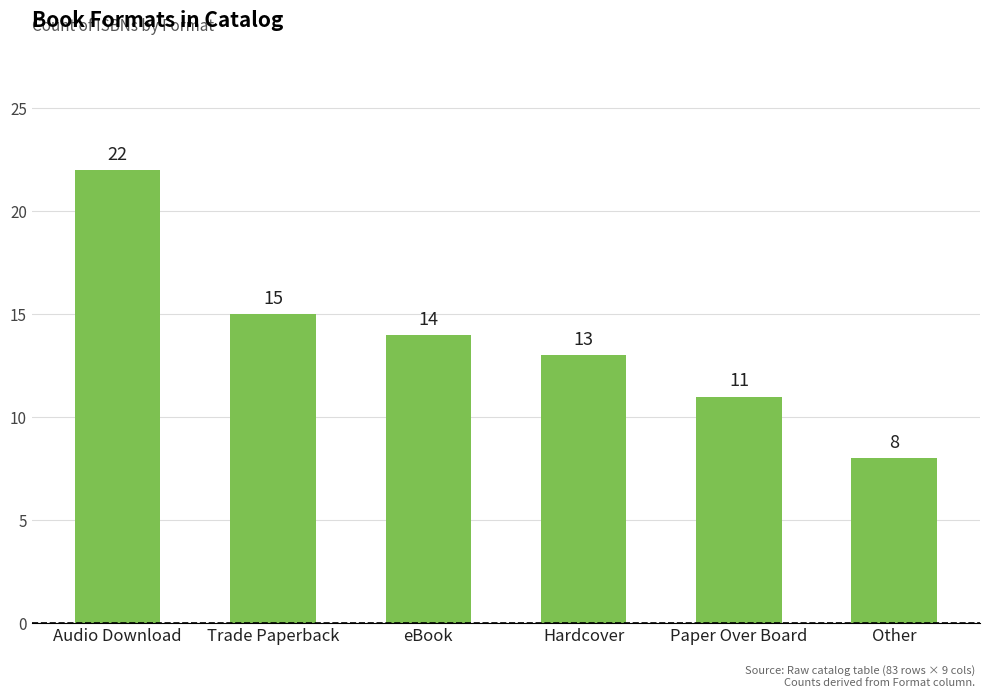

Reading left to right, transcribe all the data shown in this chart.

22	15	14	13	11	8